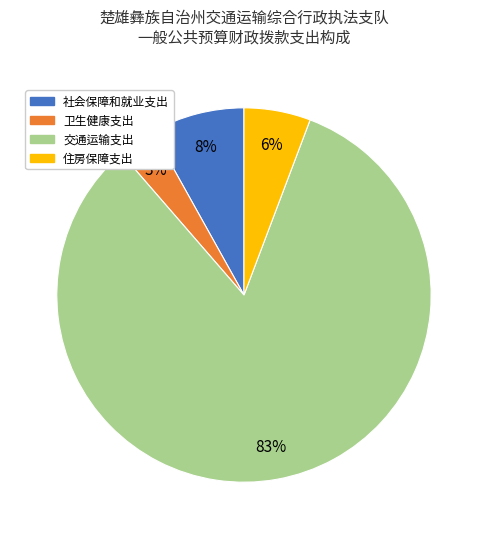

True or false: 交通运输支出 accounts for 77% of the total.

False